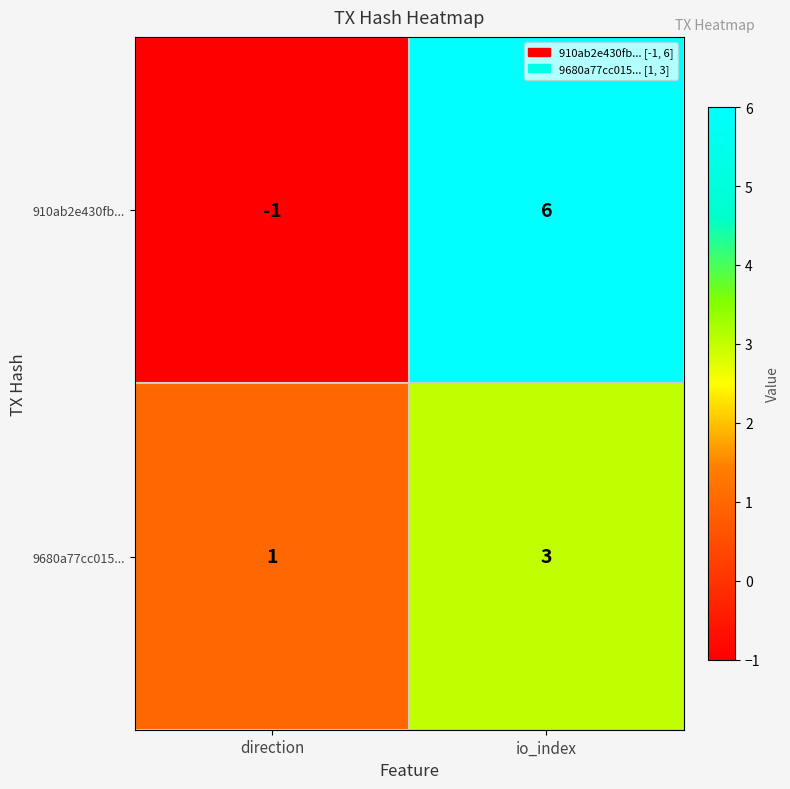

Which category has the lowest value across all series?

direction